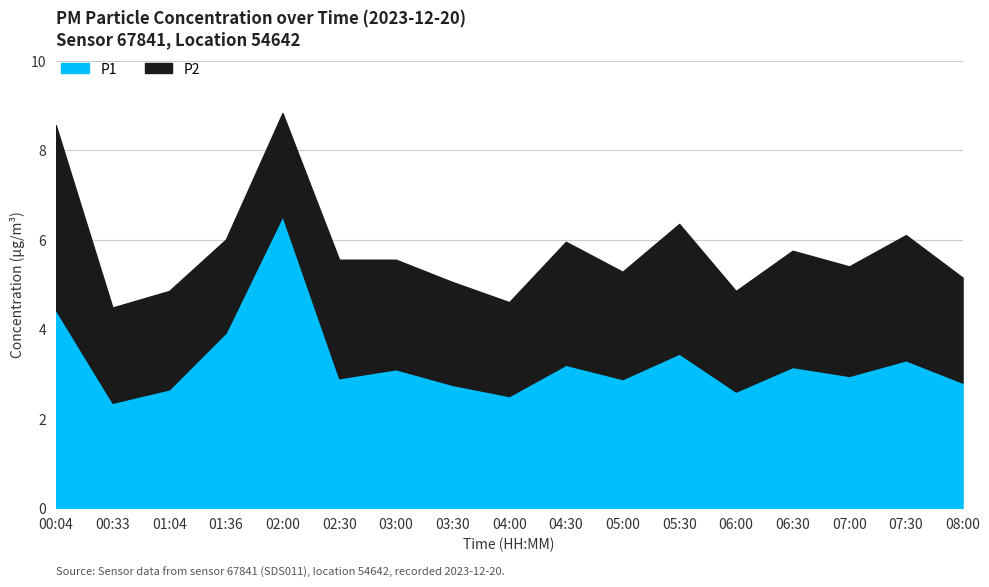

Reading left to right, extract all data points from this chart.

00:04=4.4	00:33=2.4	01:04=2.6	01:36=3.9	02:00=6.5	02:30=2.9	03:00=3.1	03:30=2.8	04:00=2.5	04:30=3.2	05:00=2.9	05:30=3.5	06:00=2.6	06:30=3.1	07:00=3.0	07:30=3.3	08:00=2.8